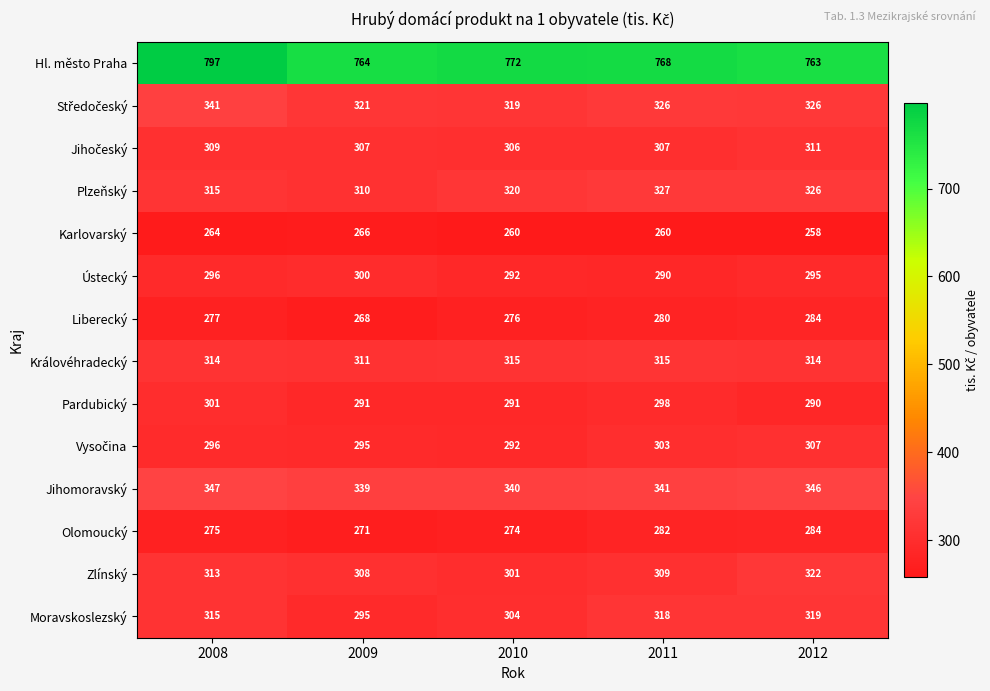

At which label is Jihomoravský closest to 343?

2011